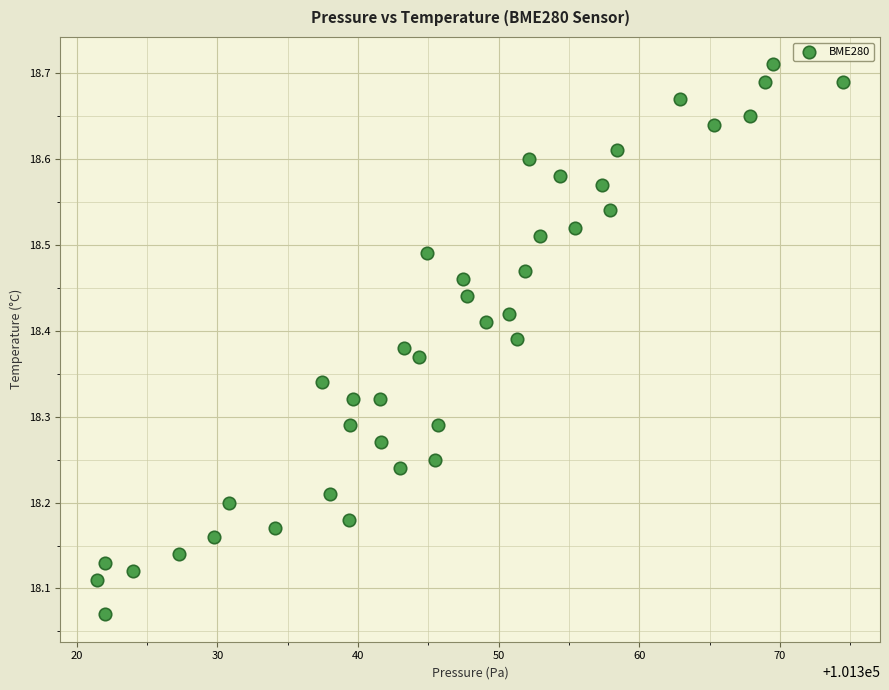

What is the range of Y values (max minus min)?

0.6